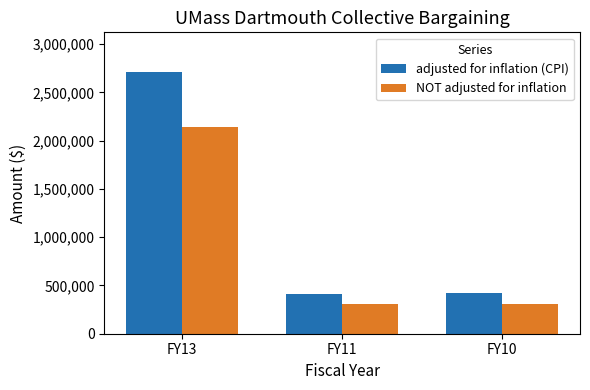

Between FY13 and FY10, which series saw the biggest shift?

adjusted for inflation (CPI)